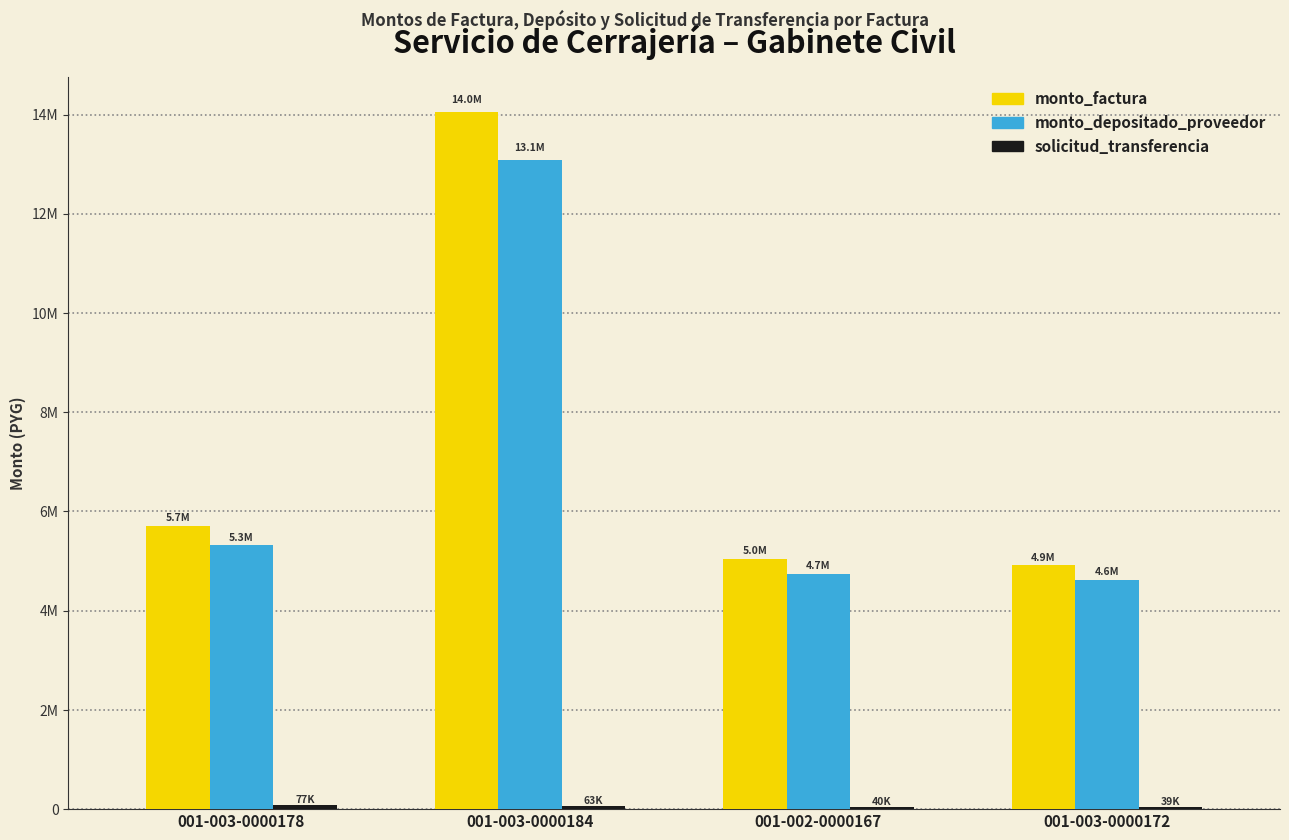

Does the chart contain stacked bars?

No